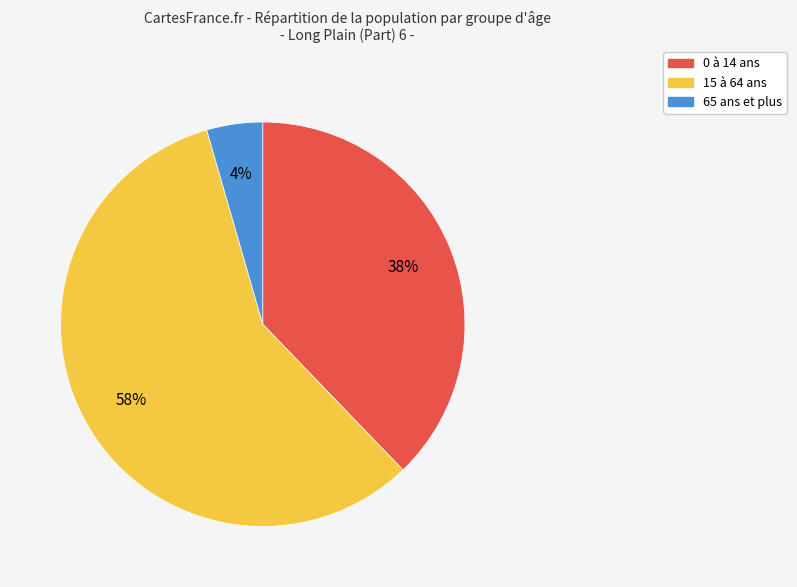

To the nearest percent, what is the average slice percentage?

33%